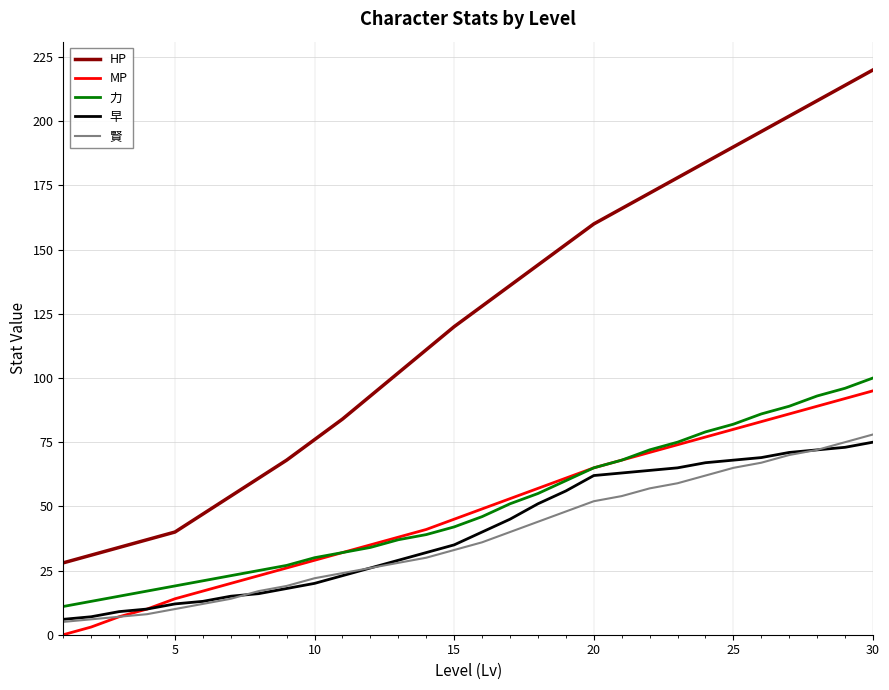

How many distinct data groups are displayed?

5